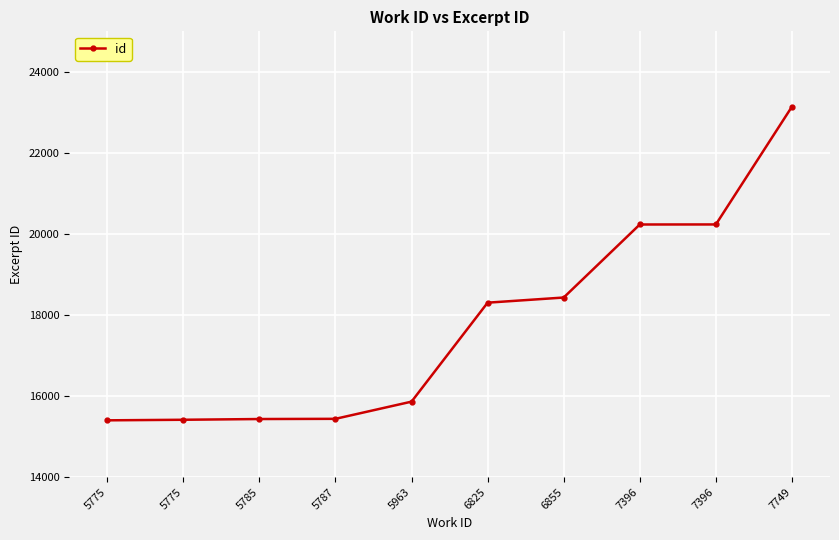

What is the minimum value shown in the chart?

15402